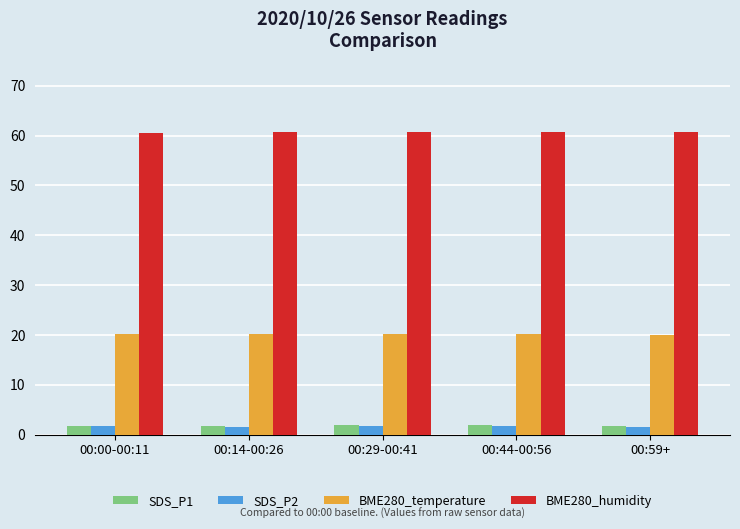

Is it true that BME280_temperature equals 28.9 at 00:14-00:26?

False